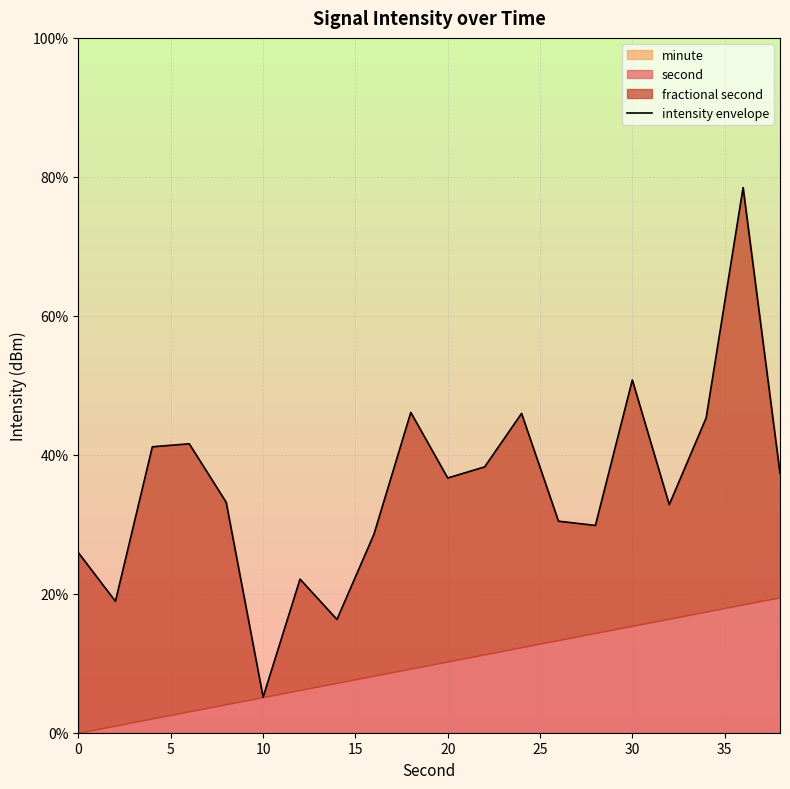

What is the average value?

35.2